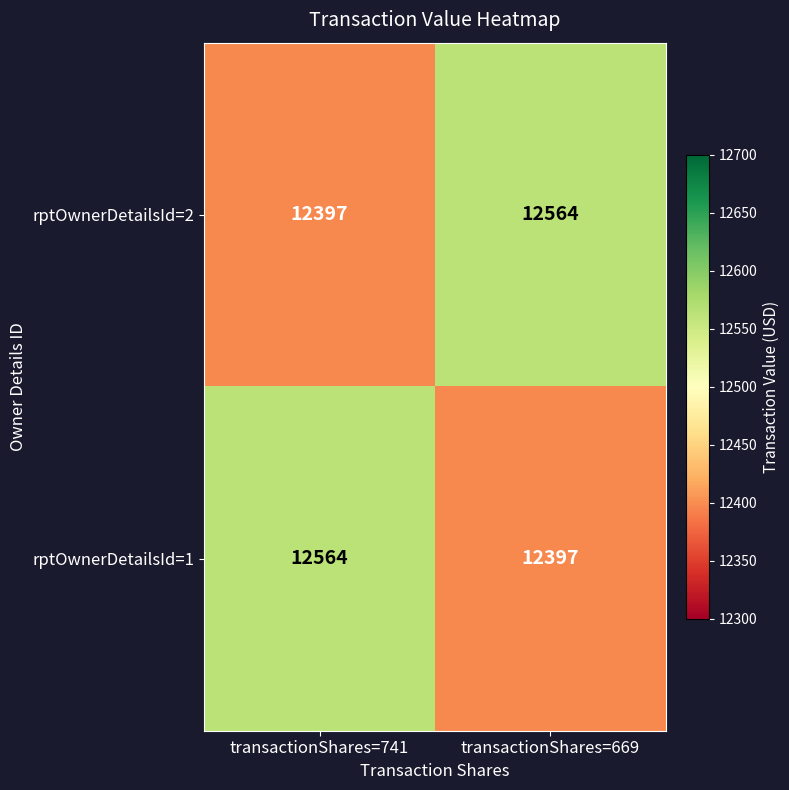

Reading left to right, what are all the values shown in this chart?

rptOwnerDetailsId=2: transactionShares=741=12397	transactionShares=669=12564
rptOwnerDetailsId=1: transactionShares=741=12564	transactionShares=669=12397